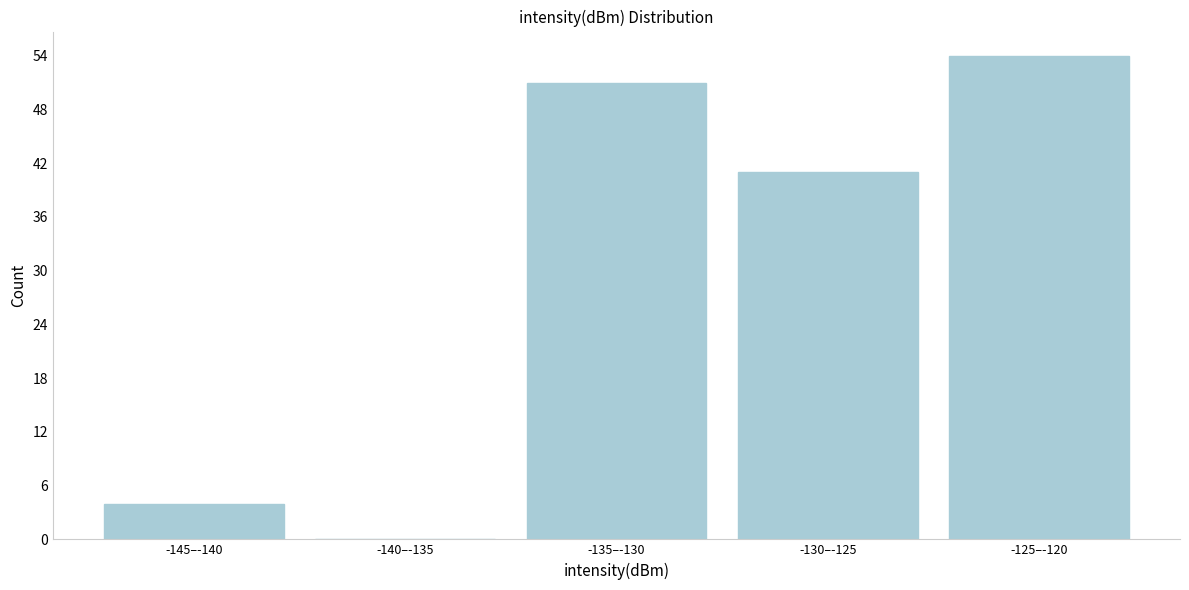

Reading left to right, list all the values displayed in this chart.

-145–-140=4	-140–-135=0	-135–-130=51	-130–-125=41	-125–-120=54